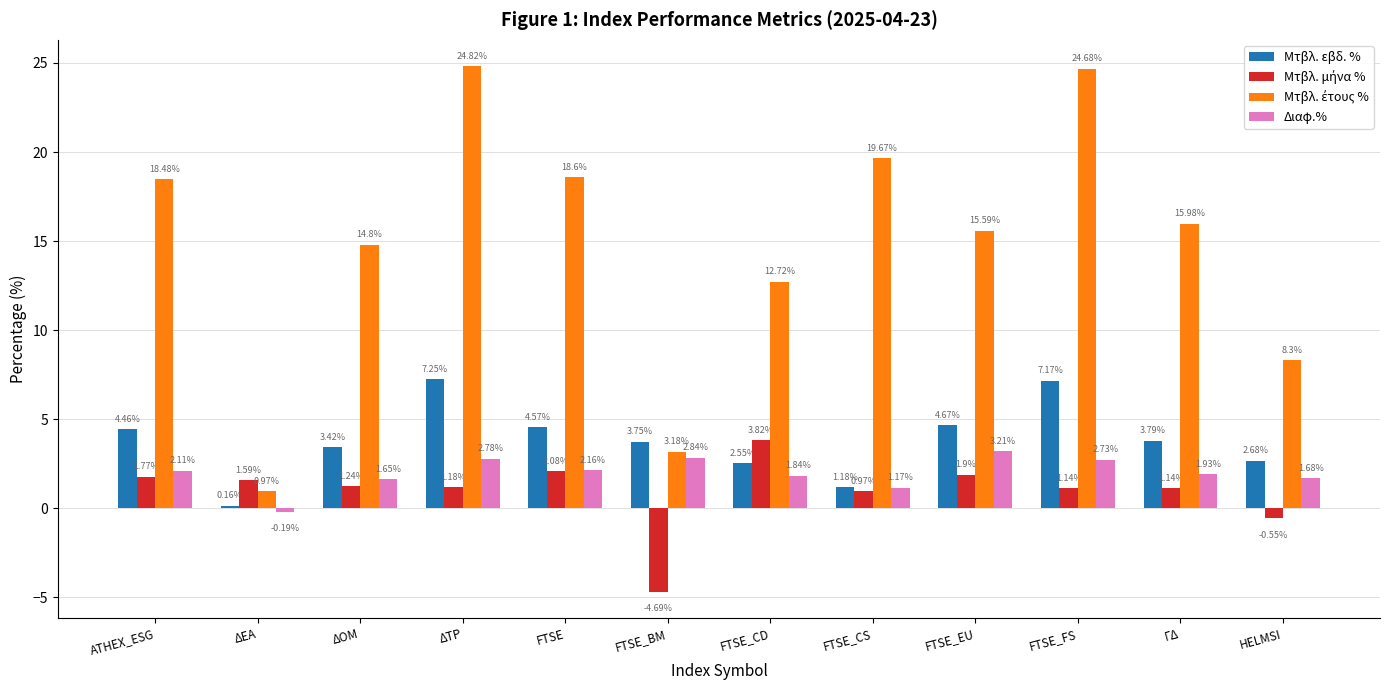

At which label does Διαφ.% first exceed 2?

ATHEX_ESG